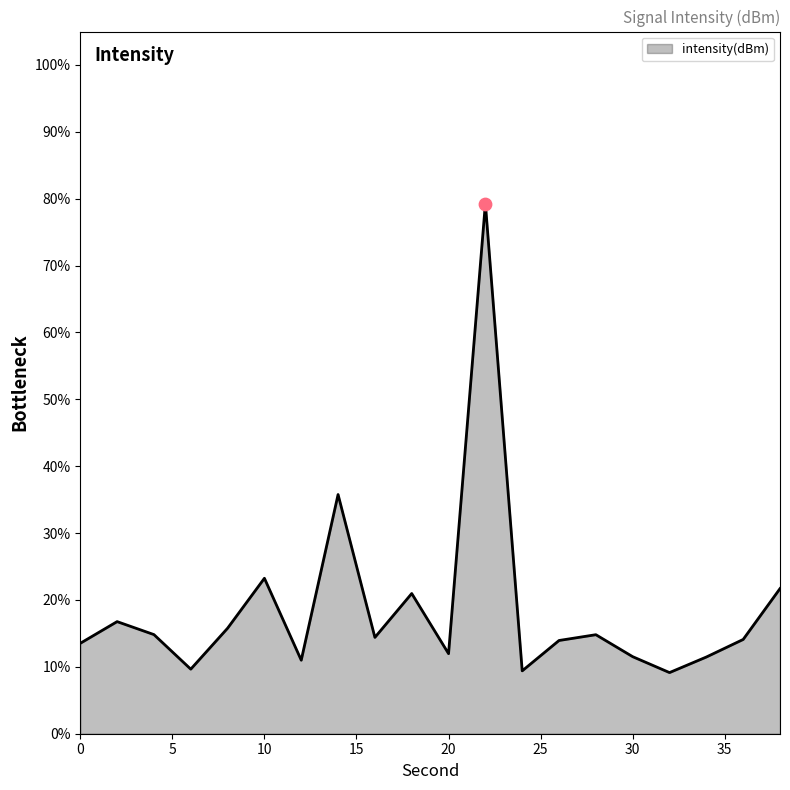

What is the minimum value shown in the chart?

9.1